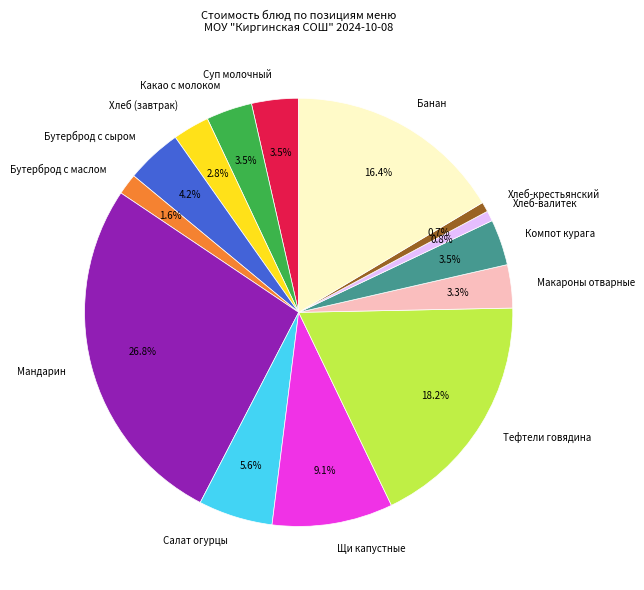

How many segments does this pie chart have?

14